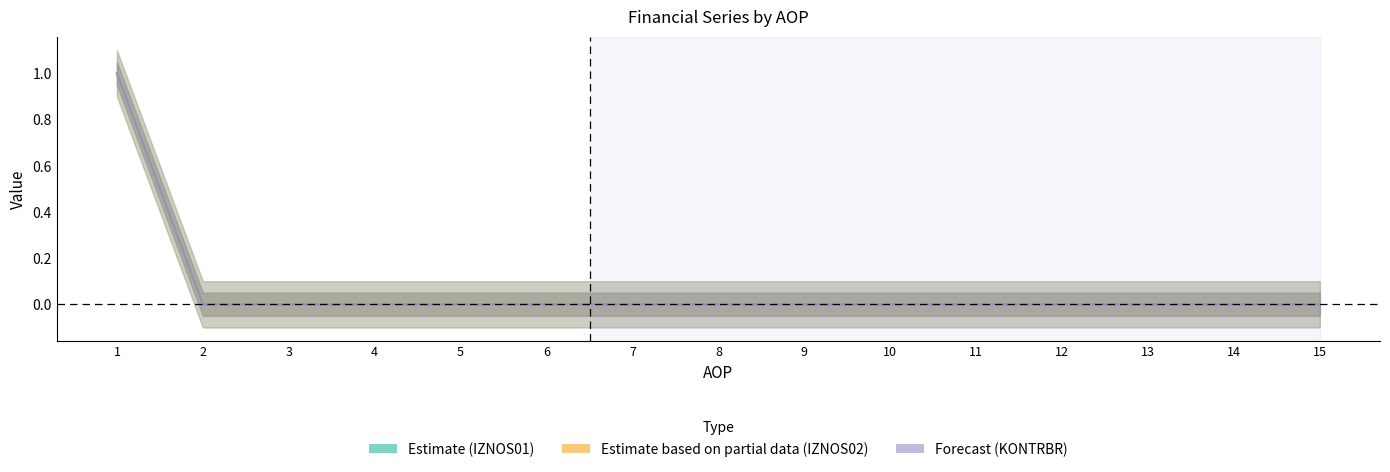

How many Estimate based on partial data (IZNOS02) values are between 0 and 1?

15